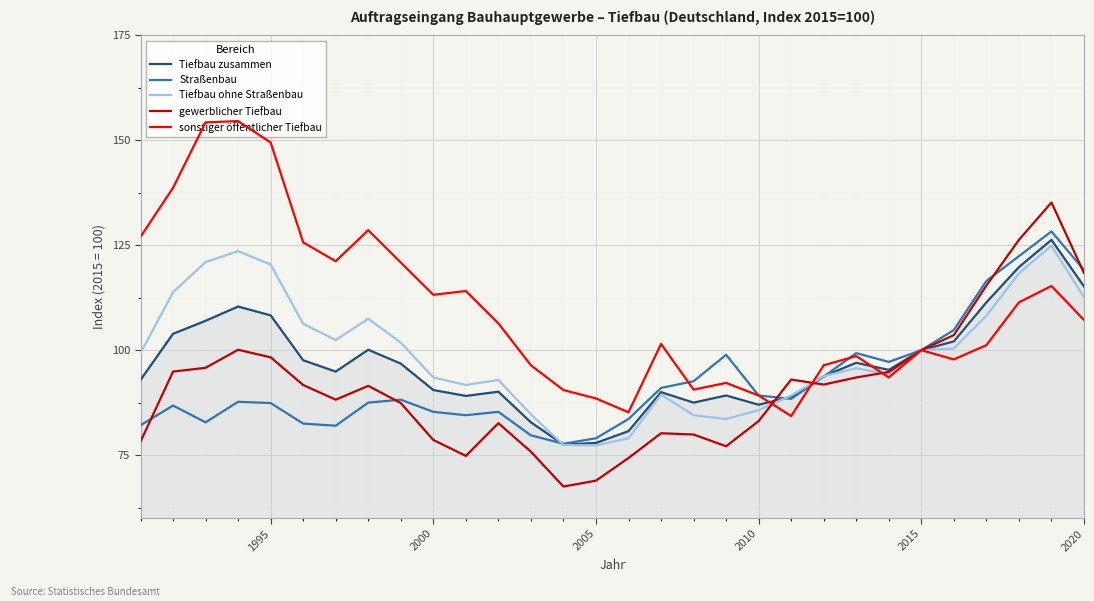

What is the minimum value for Straßenbau?

77.7